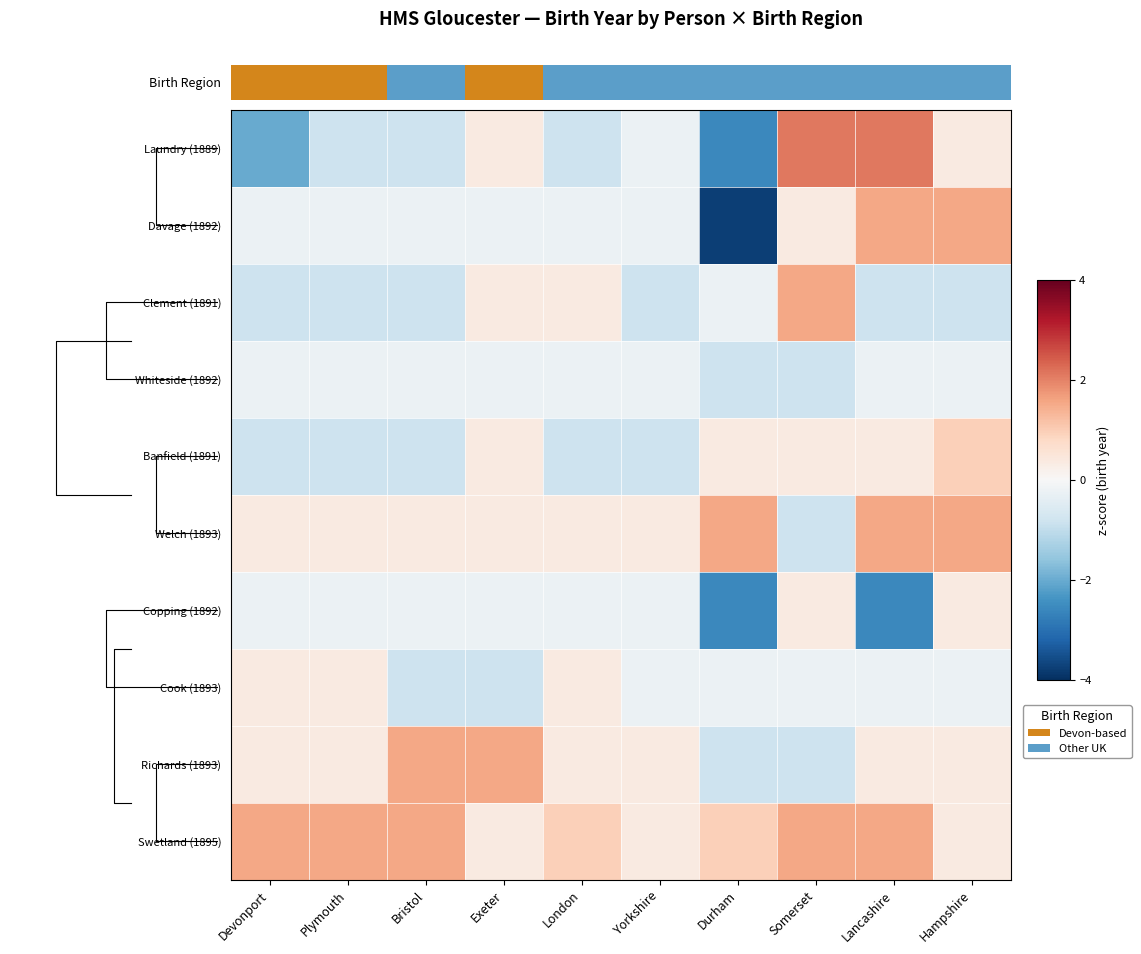

Between London and Somerset, which series saw the biggest shift?

Laundry (1889)